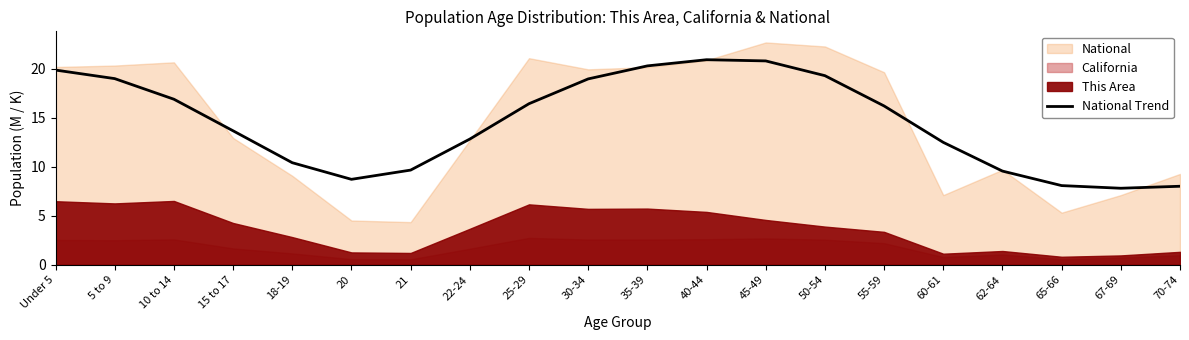

What is the average value?

14.5